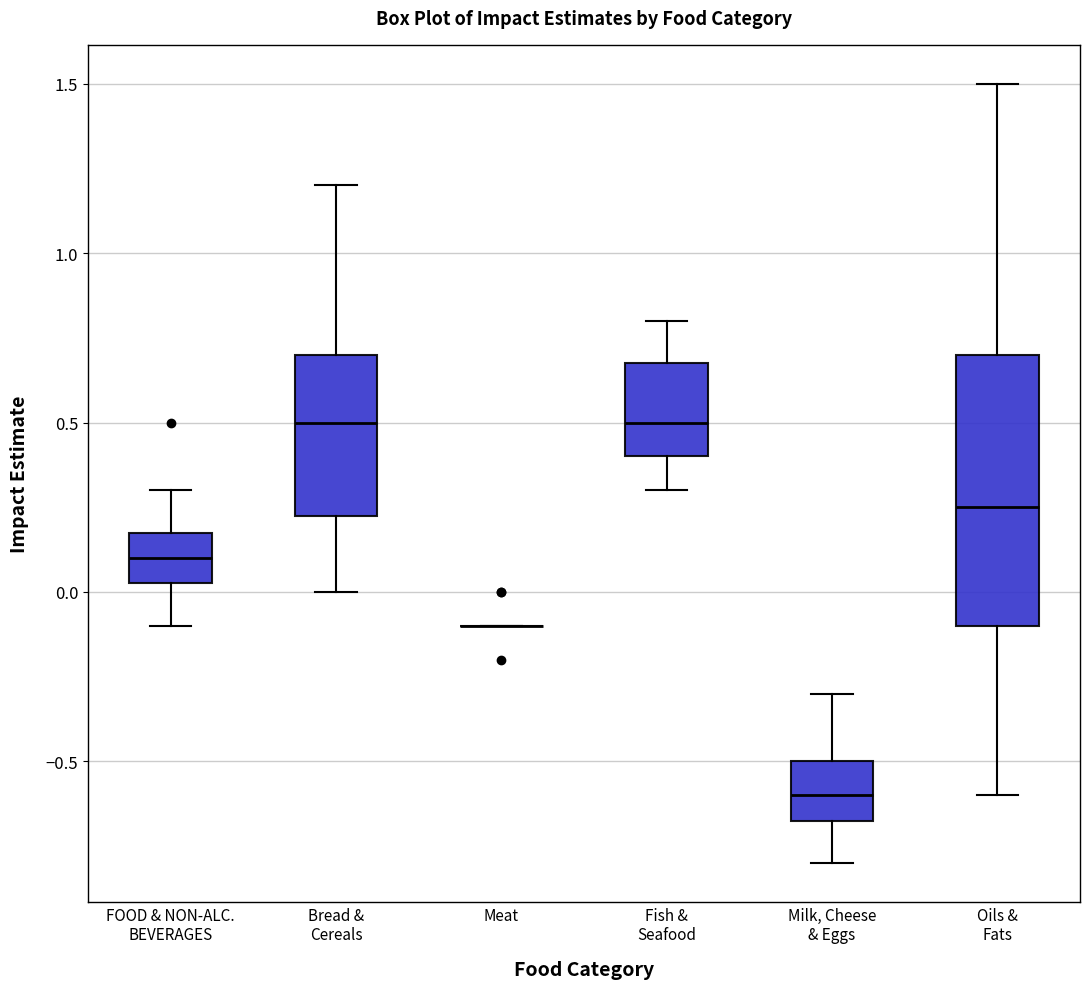

Reading left to right, read every box against the y-axis: the position of its median line, the range the box covers, and the ends of its whiskers. The values are not printed on the chart, so give them approximately, as read against the axis.

FOOD & NON-ALC. BEVERAGES: median 0.10, box 0.05 to 0.20, whiskers -0.10 to 0.30
Bread & Cereals: median 0.50, box 0.25 to 0.70, whiskers 0.00 to 1.20
Meat: box collapsed to a line at -0.10, whiskers -0.10 to -0.10
Fish & Seafood: median 0.50, box 0.40 to 0.70, whiskers 0.30 to 0.80
Milk, Cheese & Eggs: median -0.60, box -0.65 to -0.50, whiskers -0.80 to -0.30
Oils & Fats: median 0.25, box -0.10 to 0.70, whiskers -0.60 to 1.50